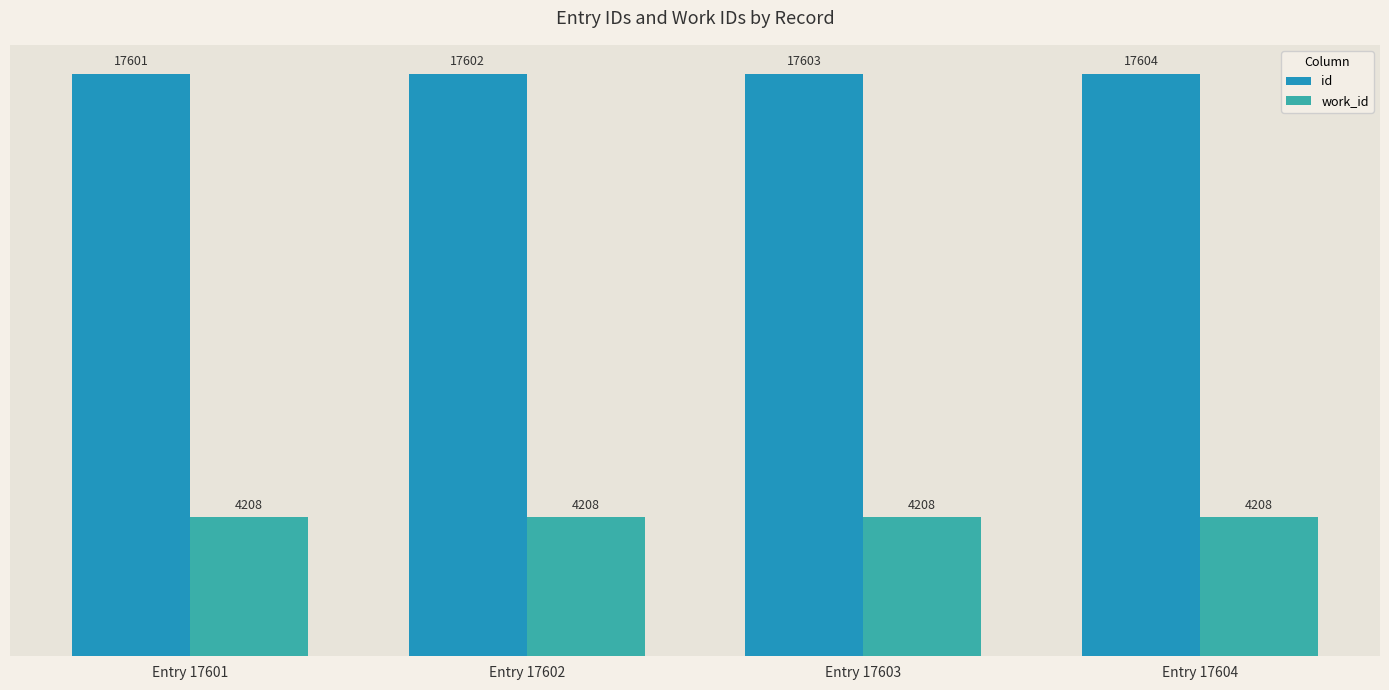

At which category is the sum across all series the highest?

Entry 17604